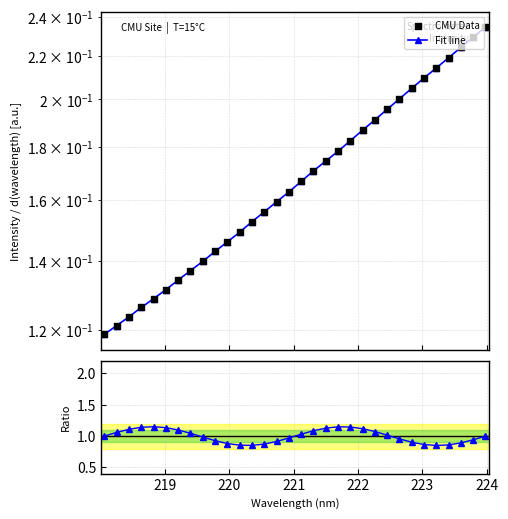

Which series contains the lowest Y value?

Fit line